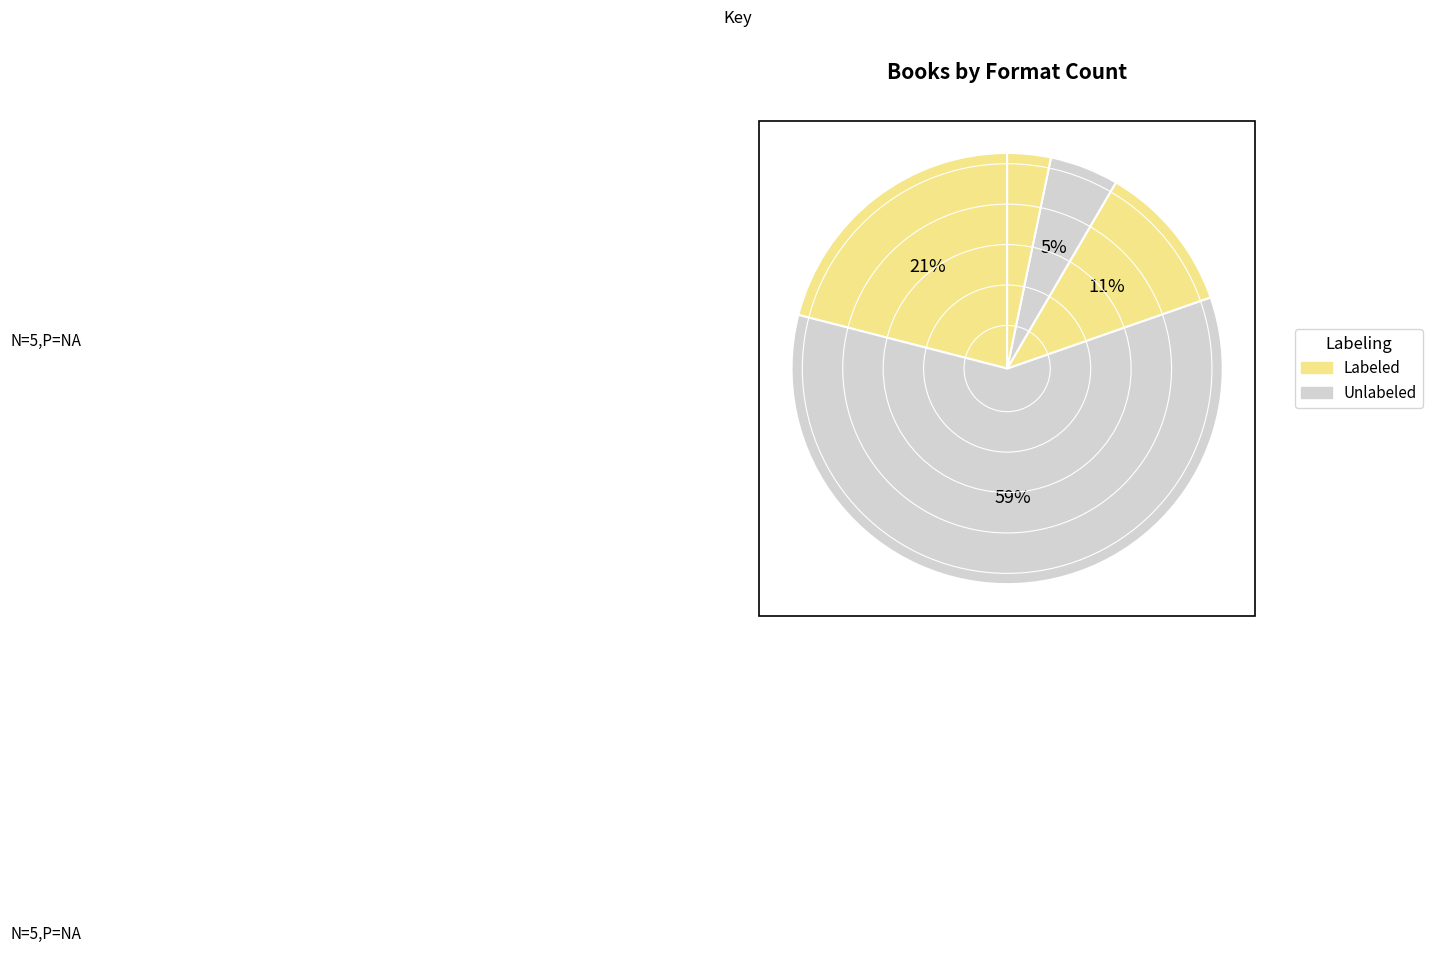

How many segments does this pie chart have?

5